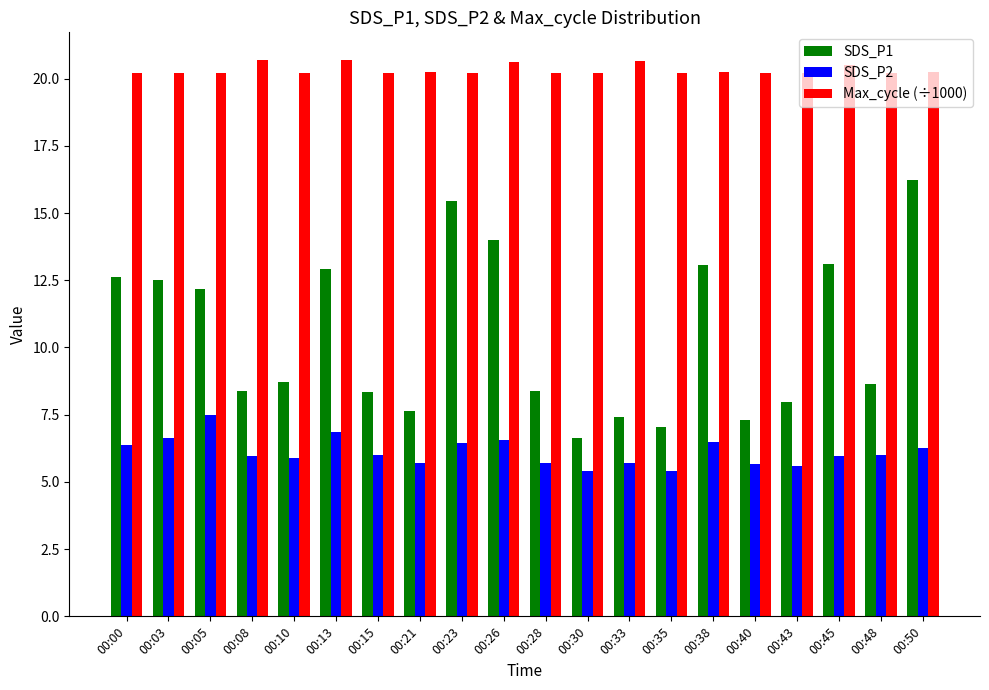

What is the greatest value displayed?

20.7